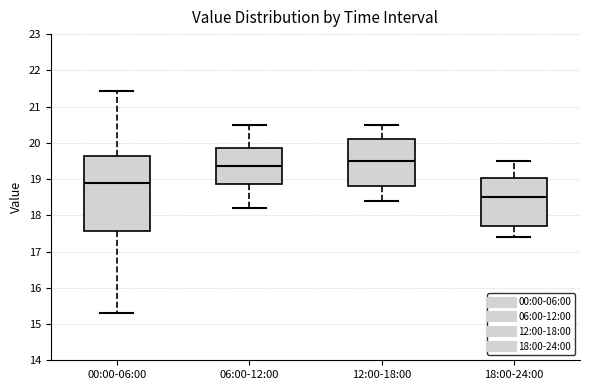

Which box's median line is the lowest?

18:00-24:00